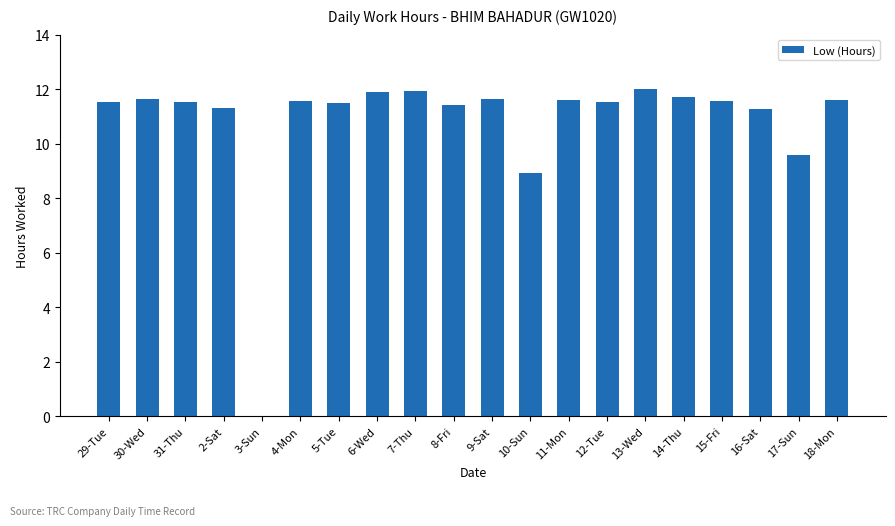

How many series are shown in this chart?

1